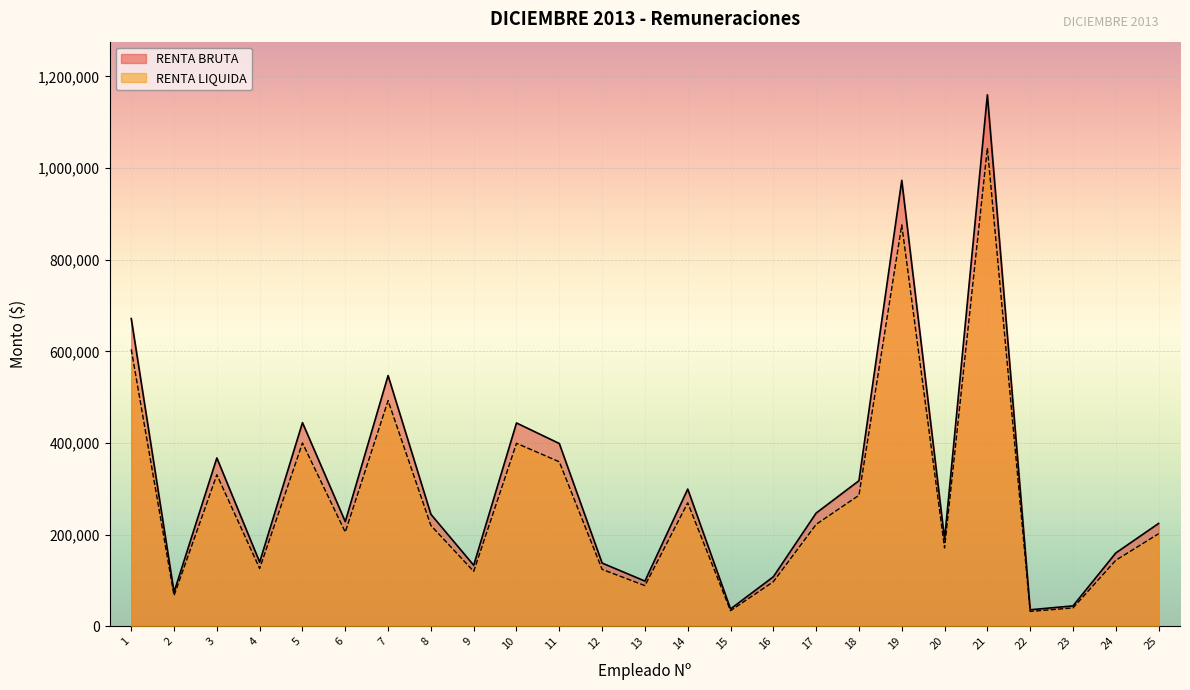

At which category does the chart reach its minimum across all series?

22